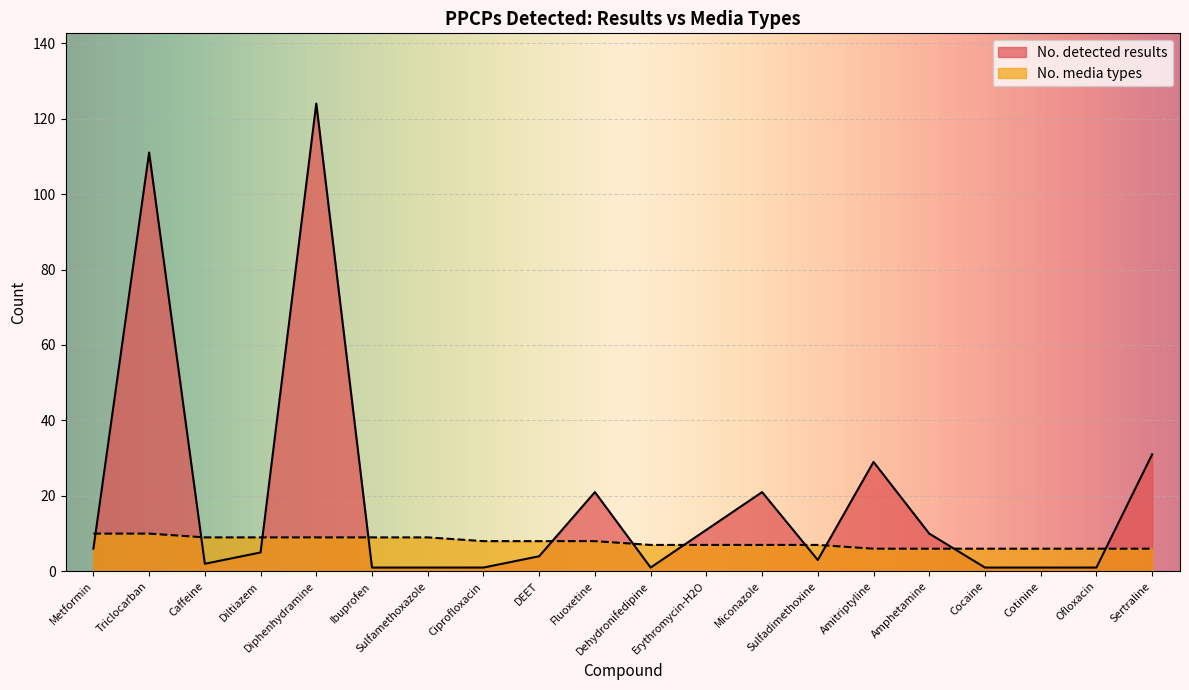

What is the value of the No. detected results point at the 14th from the left?

3